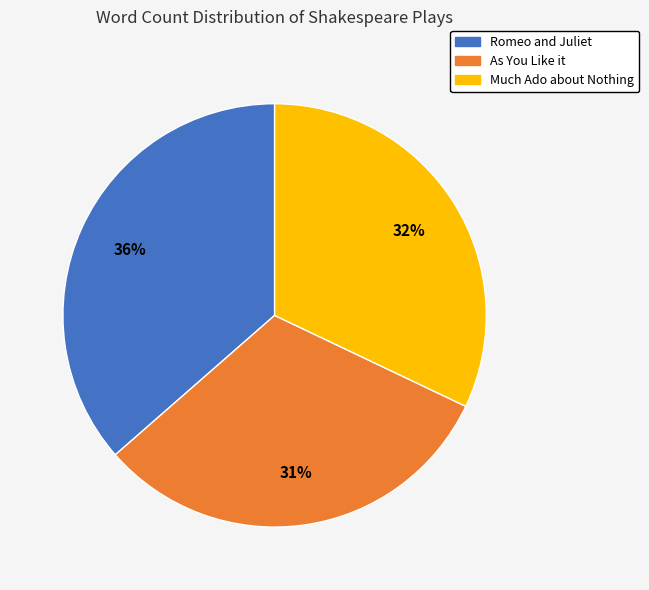

Do Romeo and Juliet and Much Ado about Nothing together represent more than half of the pie?

Yes